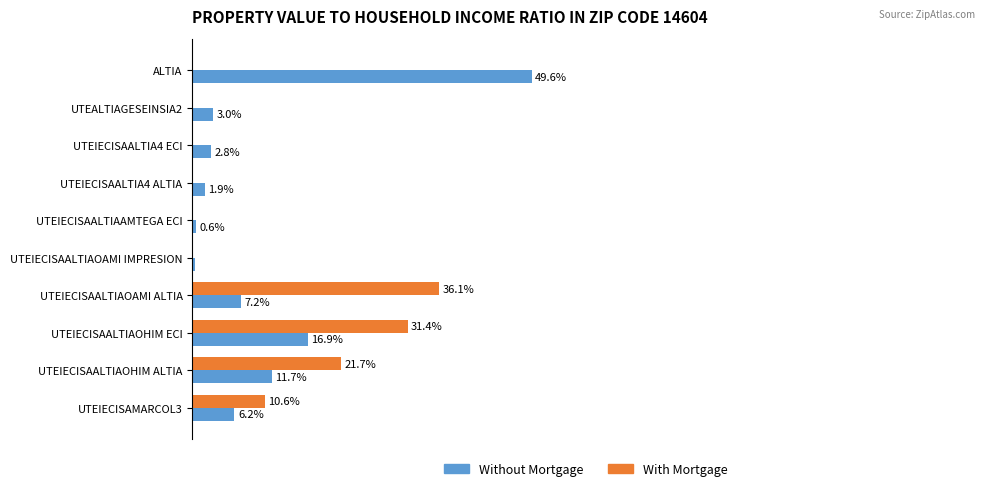

Which series changed the most between ALTIA and UTEIECISAALTIAOAMI IMPRESION?

Without Mortgage